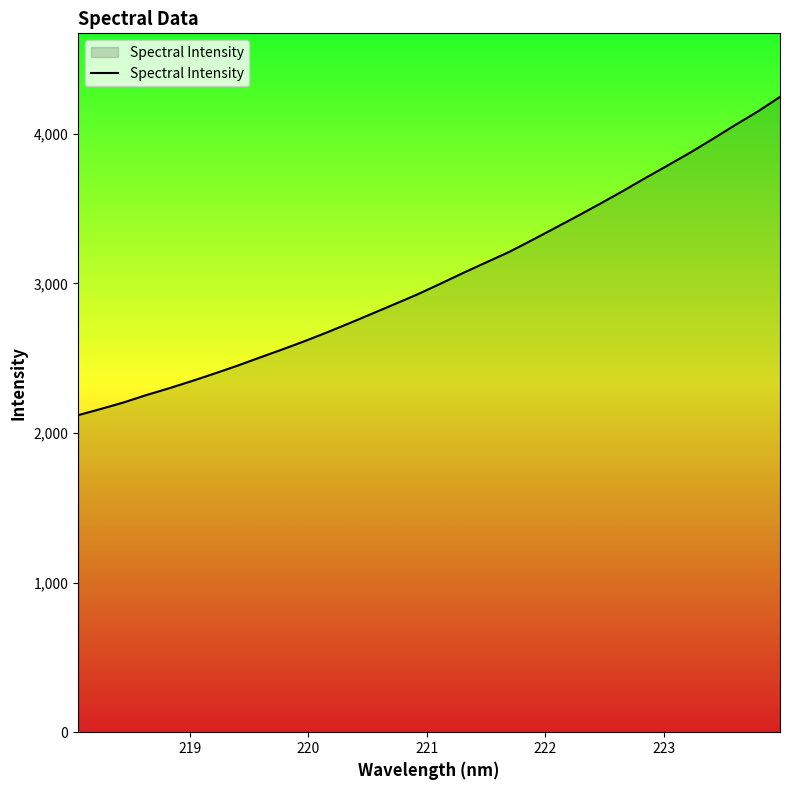

What is the maximum value shown in the chart?

4246.5